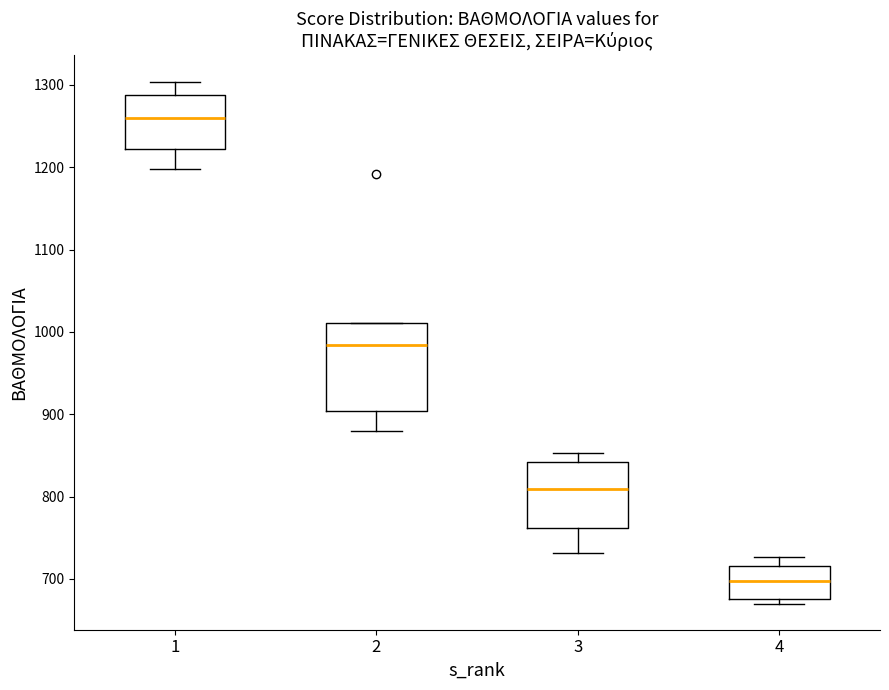

Which box has the lowest median line?

4